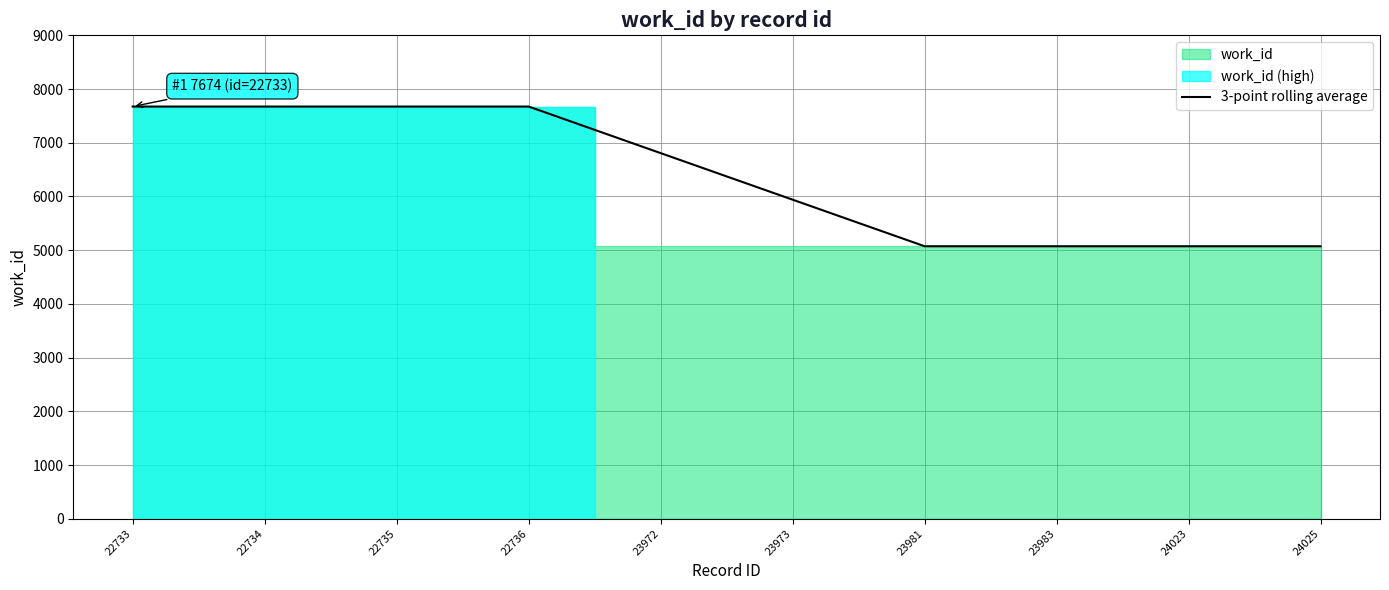

Where does the data first go above 6807?

22733